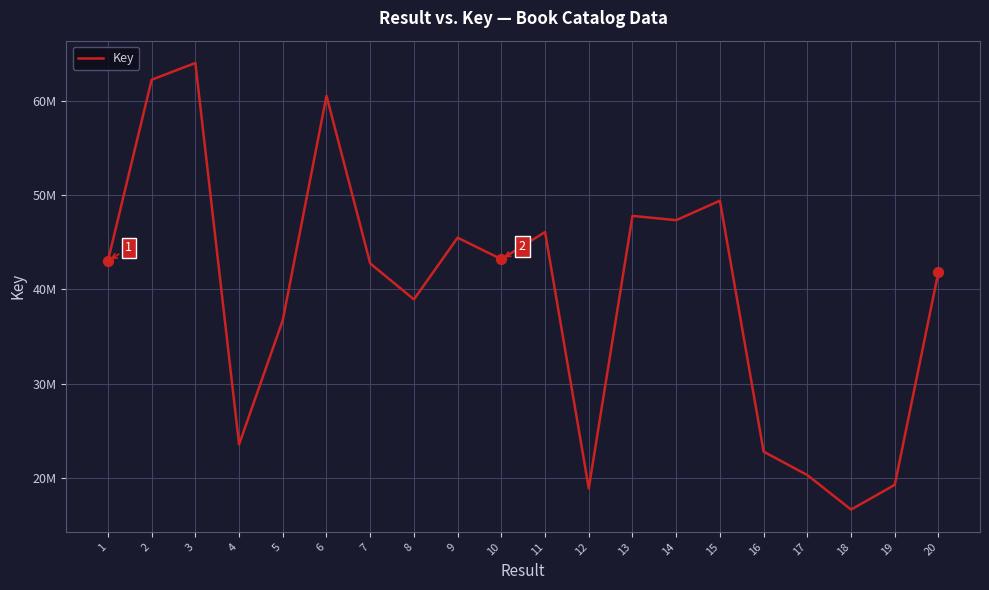

Which has a higher value, 8 or 9?

9